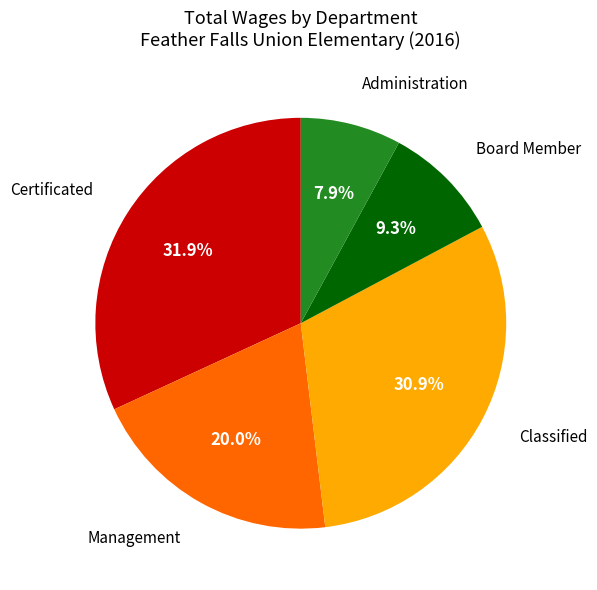

Does any single category account for the majority?

No